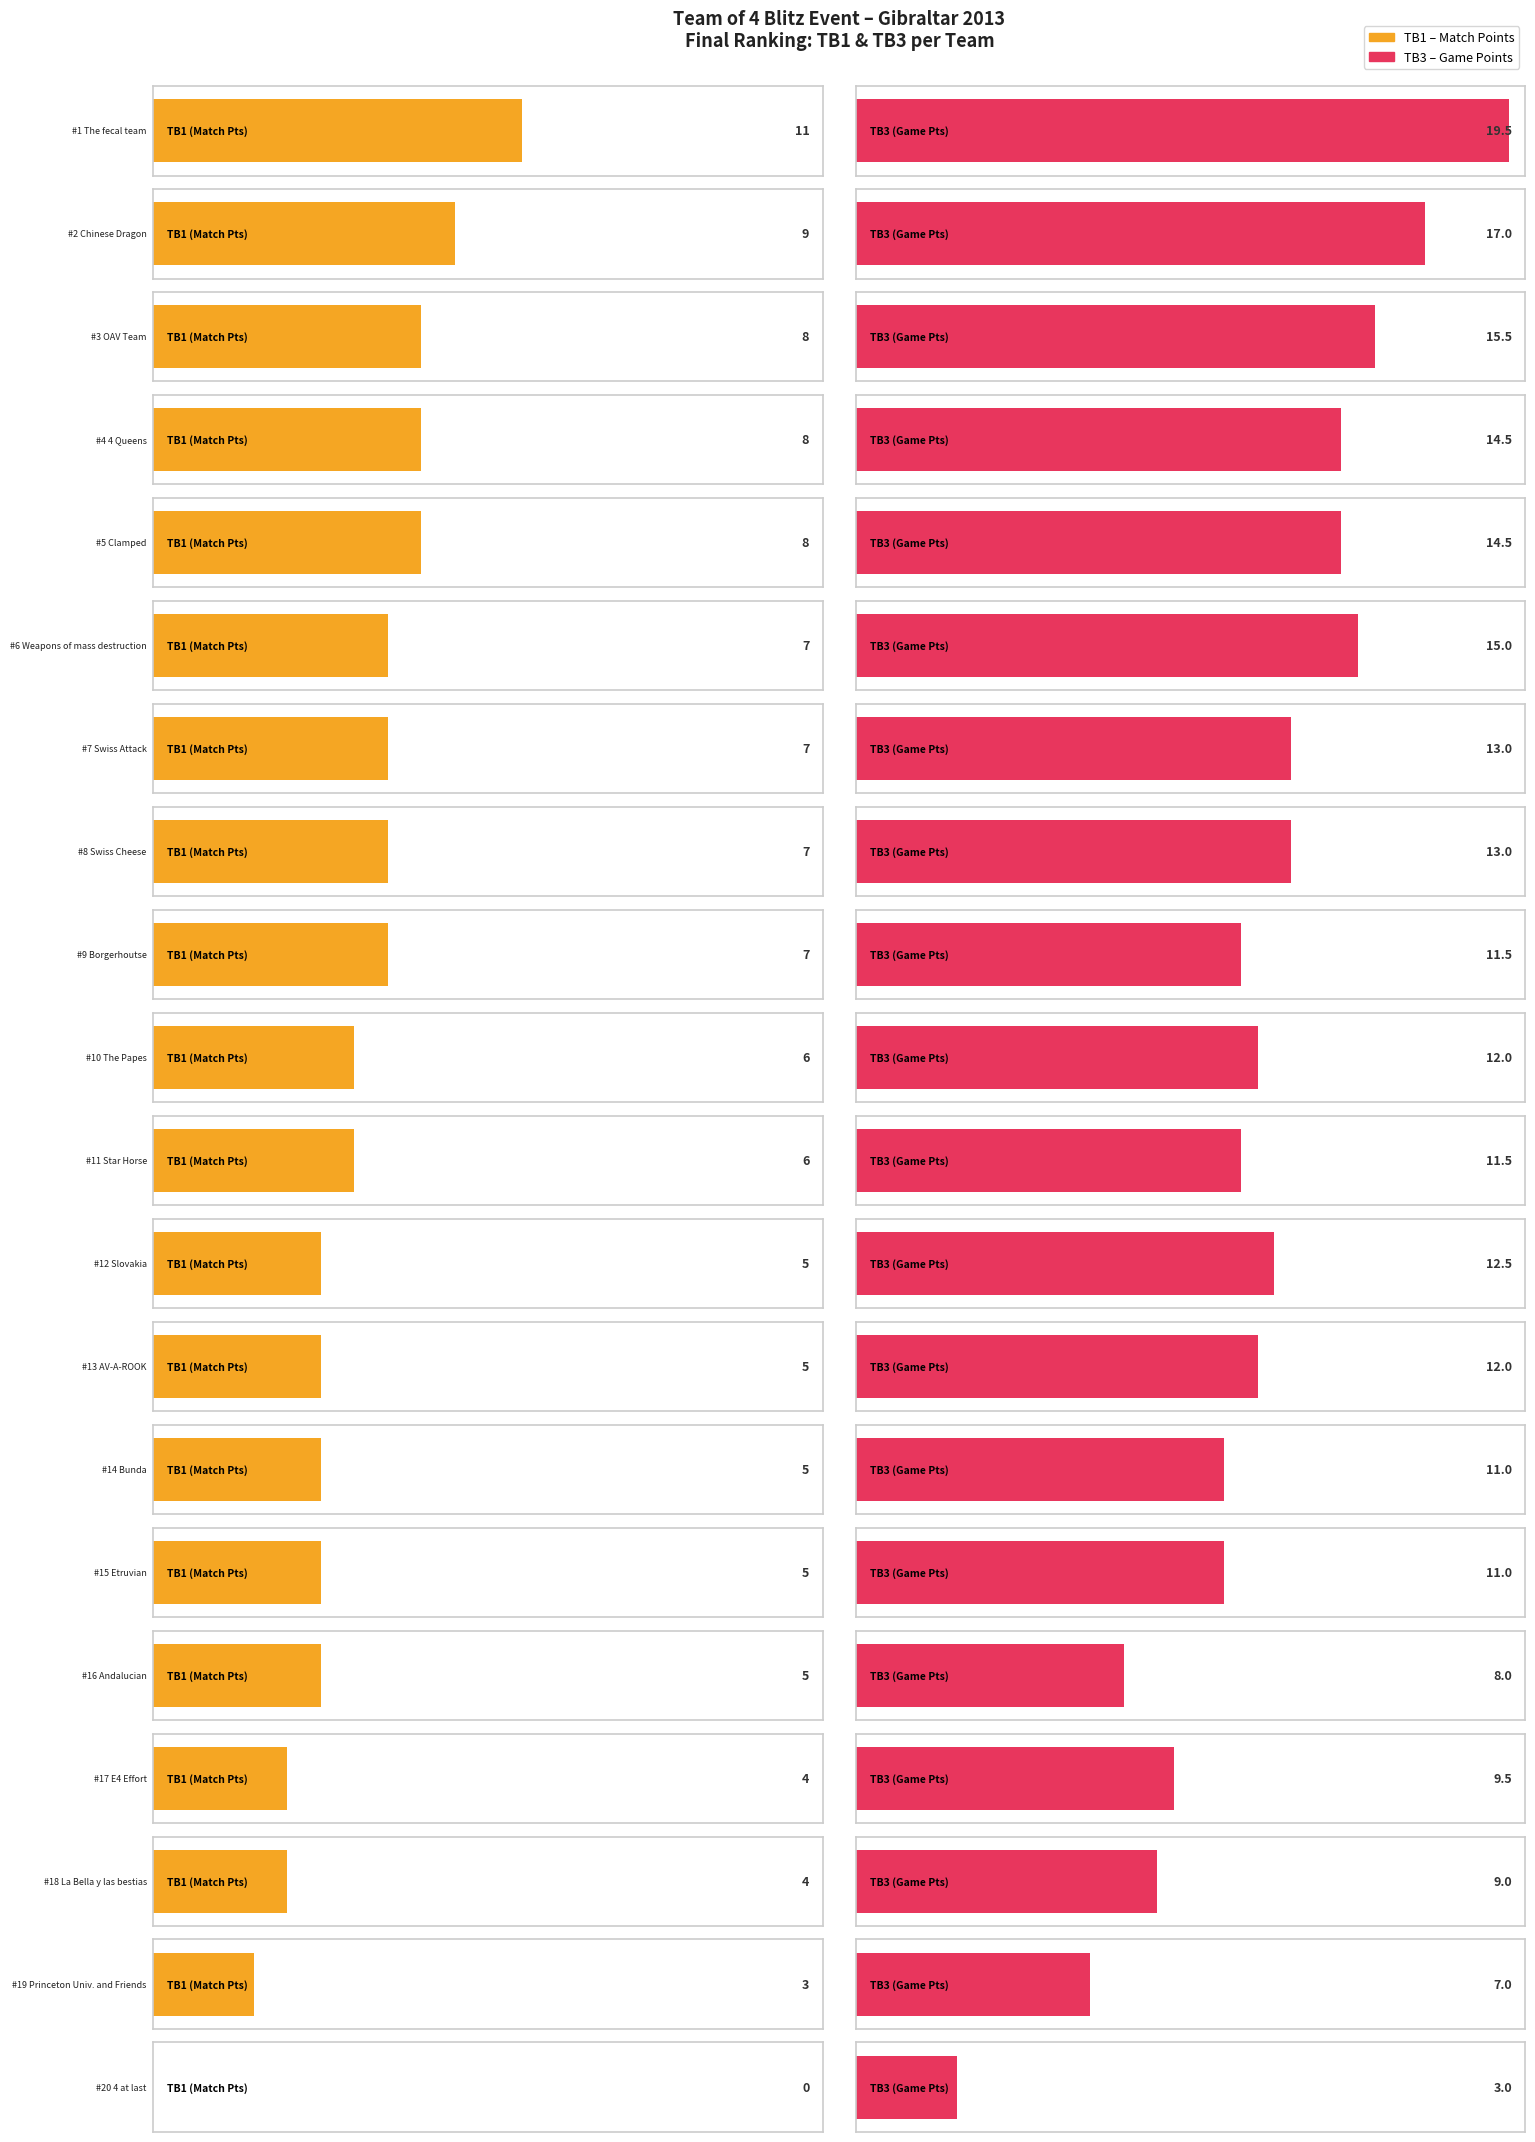

What is the difference between the highest and lowest values at E4 Effort?

5.5